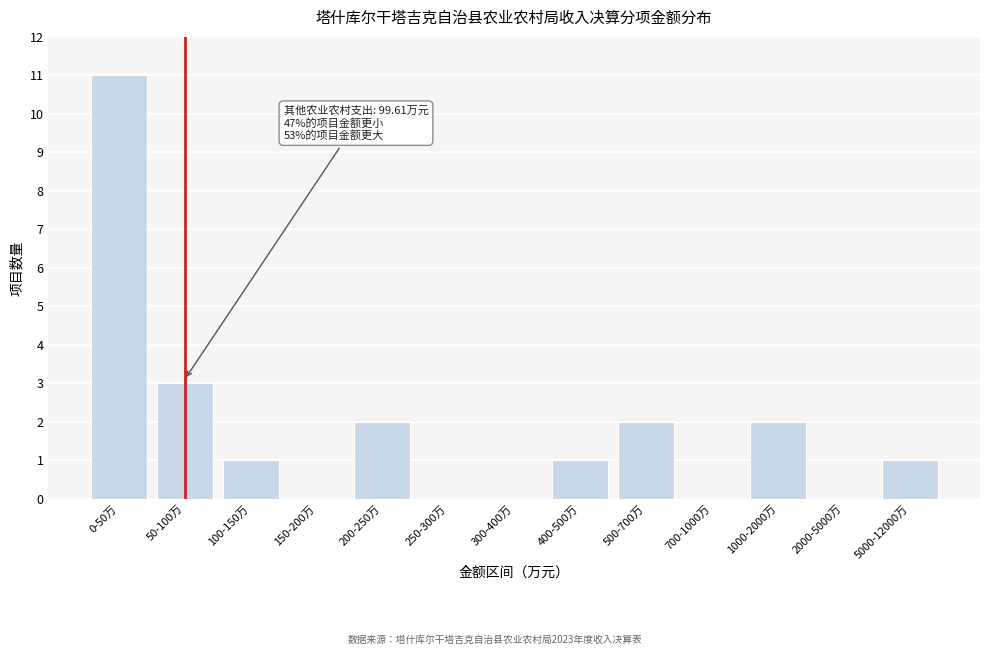

Reading left to right, what are all the values shown in this chart?

0-50万=11	50-100万=3	100-150万=1	150-200万=0	200-250万=2	250-300万=0	300-400万=0	400-500万=1	500-700万=2	700-1000万=0	1000-2000万=2	2000-5000万=0	5000-12000万=1